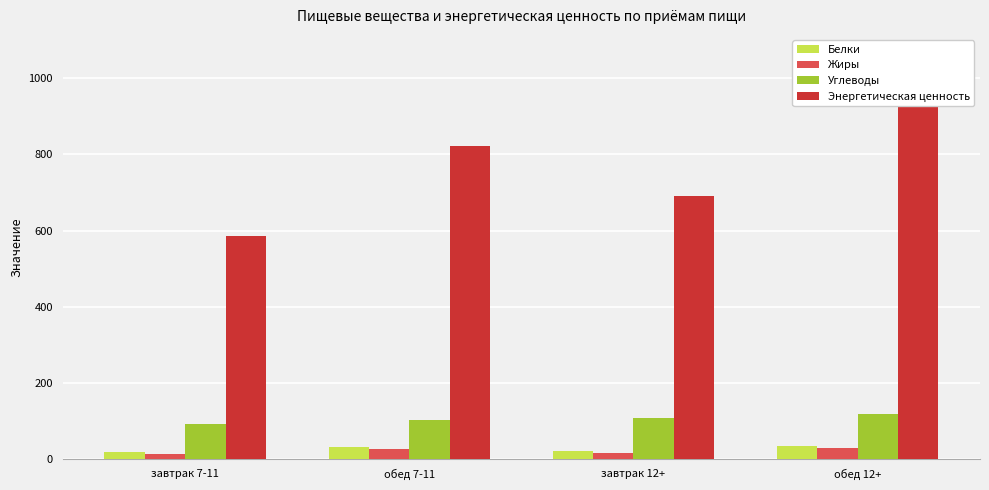

What are all the series names shown in the legend?

Белки, Жиры, Углеводы, Энергетическая ценность